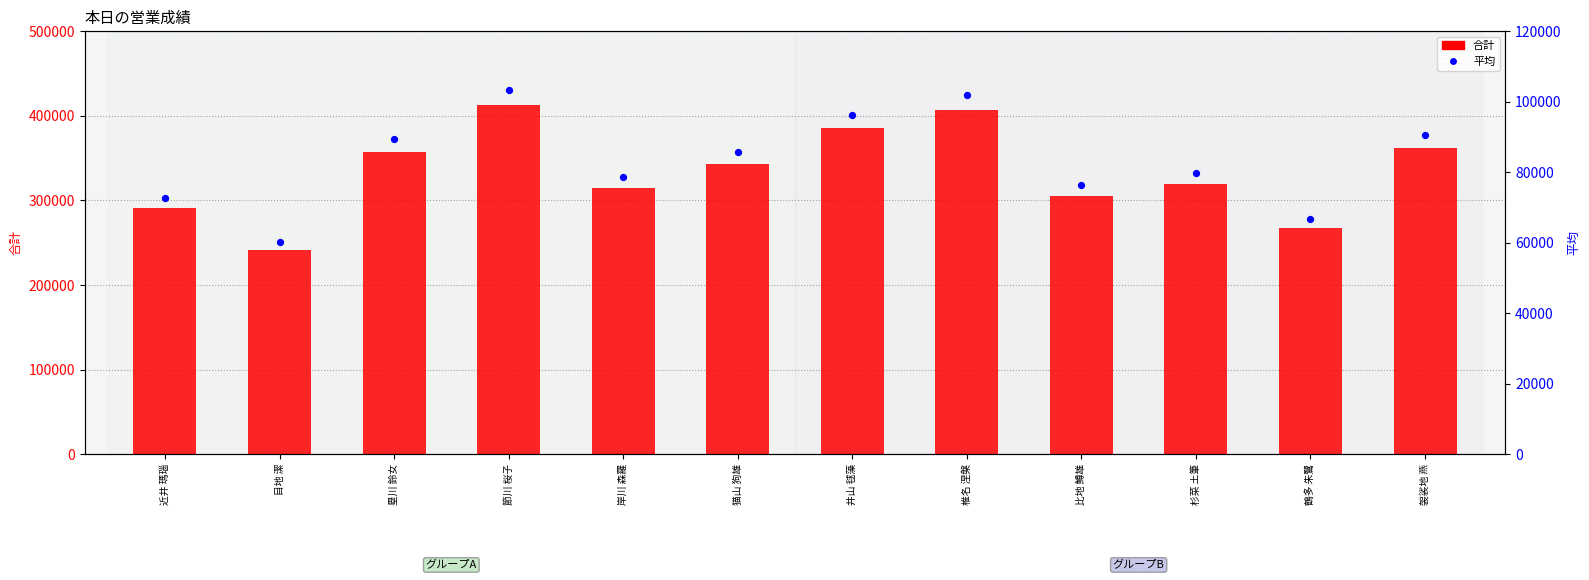

At which category is the sum across all series the highest?

節川 桜子